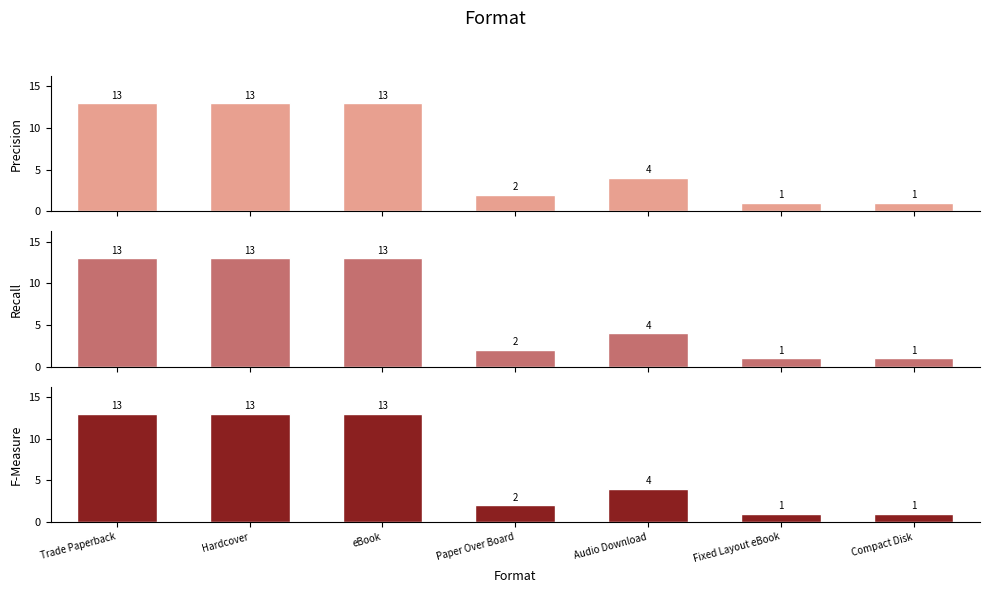

What are all the series names shown in the legend?

Precision, Recall, F-Measure